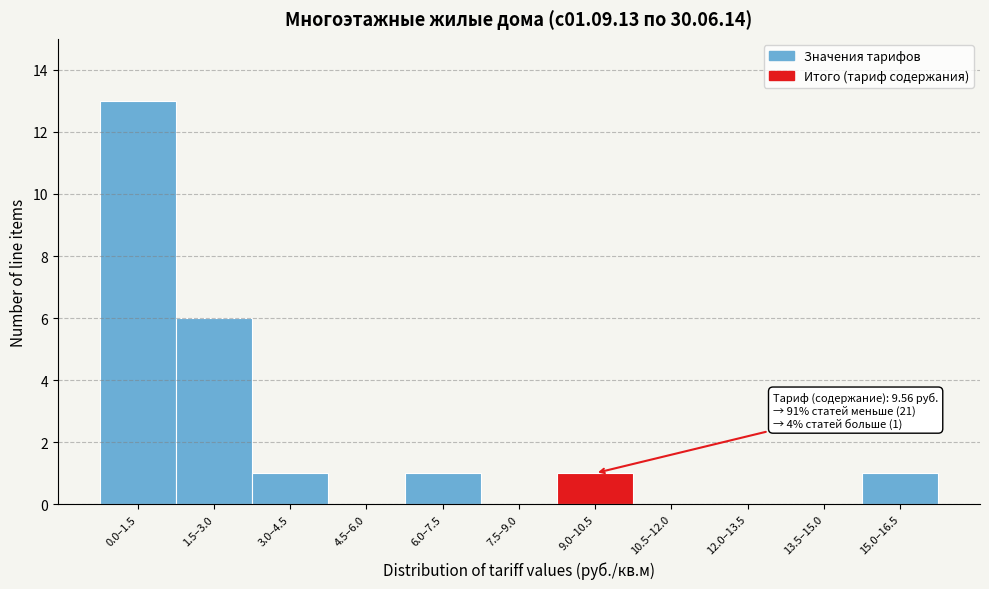

Reading left to right, extract all data points from this chart.

0.0–1.5=13	1.5–3.0=6	3.0–4.5=1	4.5–6.0=0	6.0–7.5=1	7.5–9.0=0	9.0–10.5=1	10.5–12.0=0	12.0–13.5=0	13.5–15.0=0	15.0–16.5=1